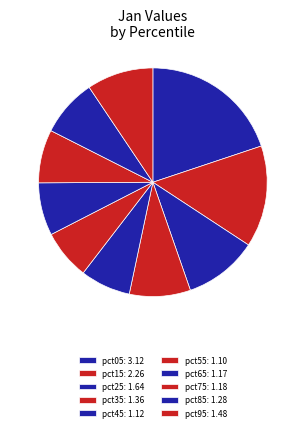

How many segments does this pie chart have?

10